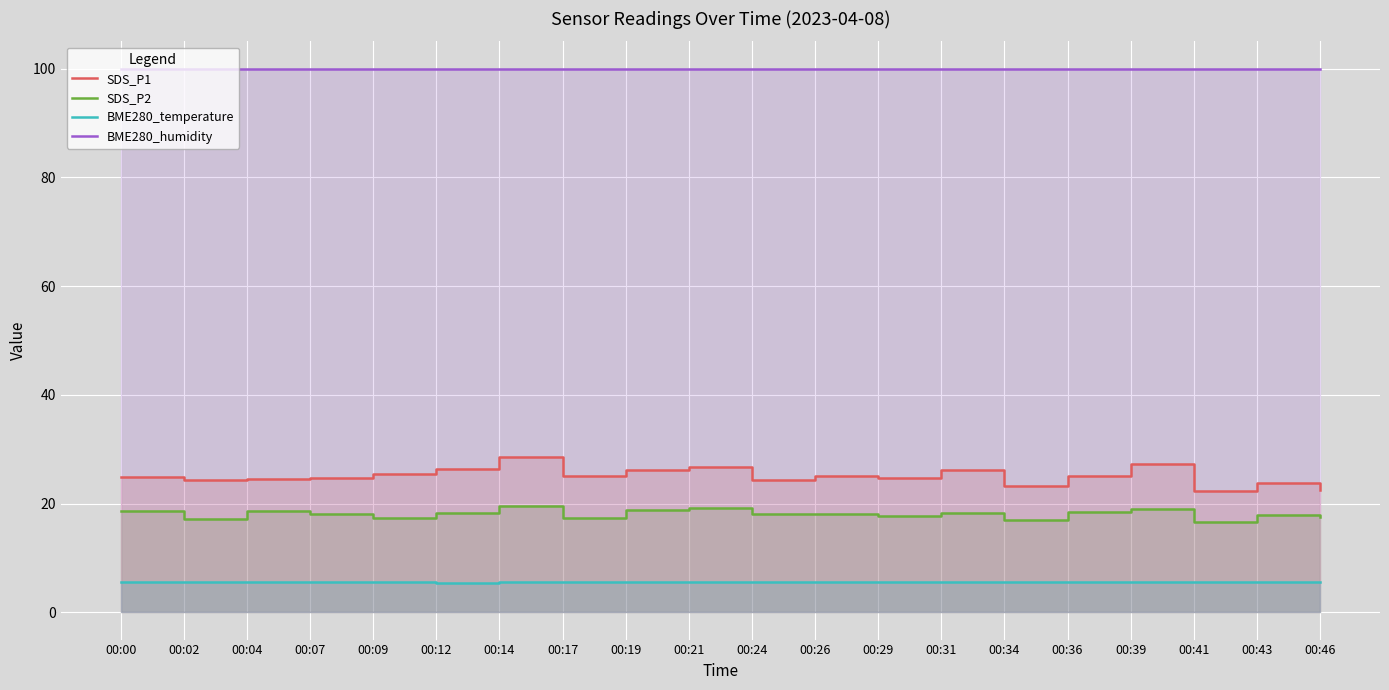

What is the minimum value shown in the chart?

5.5